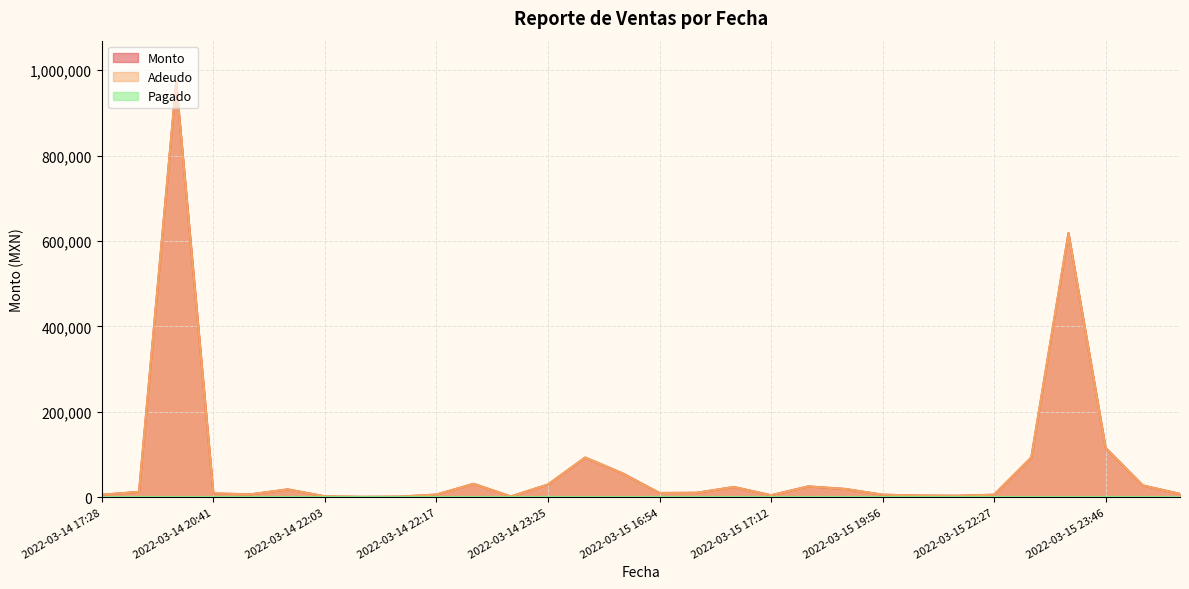

Does the chart display data point markers on the line(s)?

No